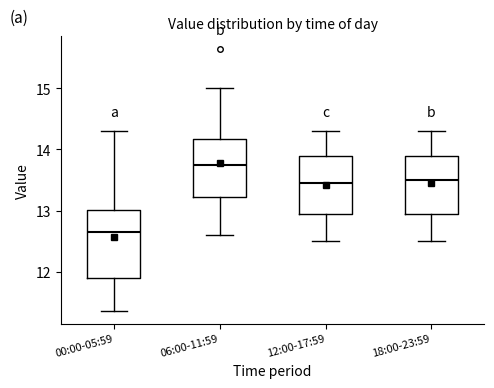

Reading left to right, read every box against the y-axis: the position of its median line, the range the box covers, and the ends of its whiskers. The values are not printed on the chart, so give them approximately, as read against the axis.

00:00-05:59: median 12.7, box 11.9 to 13.0, whiskers 11.4 to 14.3
06:00-11:59: median 13.8, box 13.2 to 14.2, whiskers 12.6 to 15.0
12:00-17:59: median 13.5, box 13.0 to 13.9, whiskers 12.5 to 14.3
18:00-23:59: median 13.5, box 13.0 to 13.9, whiskers 12.5 to 14.3